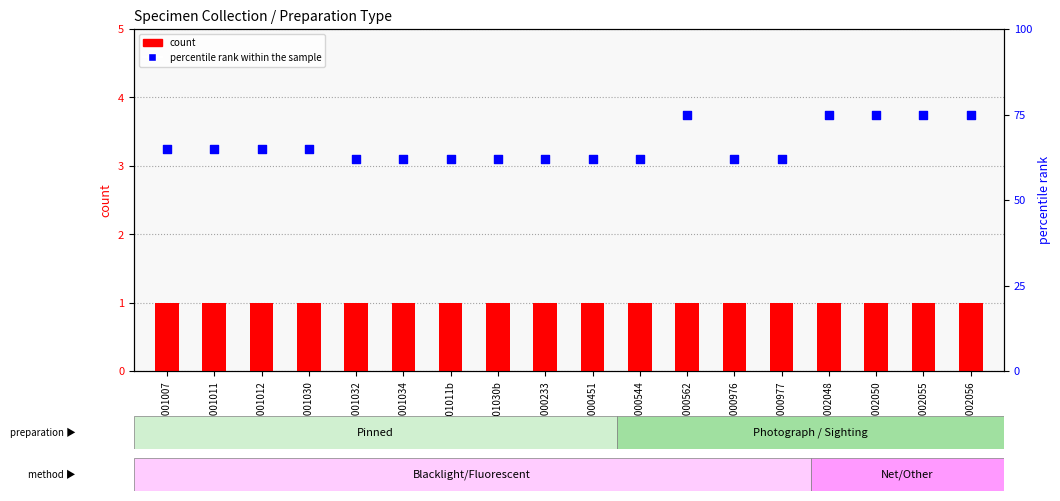

Which series contains the lowest Y value?

count